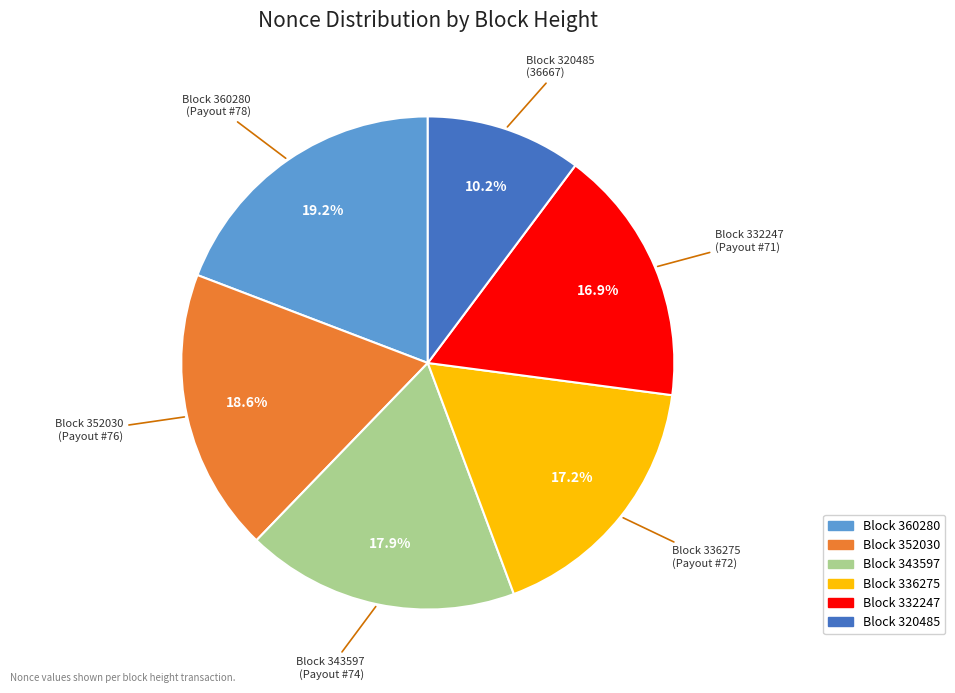

To the nearest percent, what is the difference between the largest and smallest slice percentages?

9%